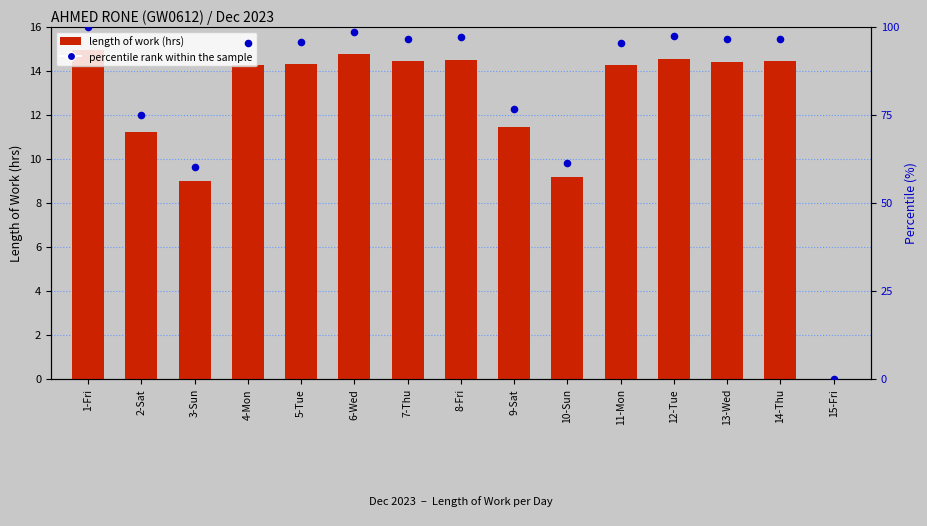

What is the total value across all series at 13-Wed?

110.7